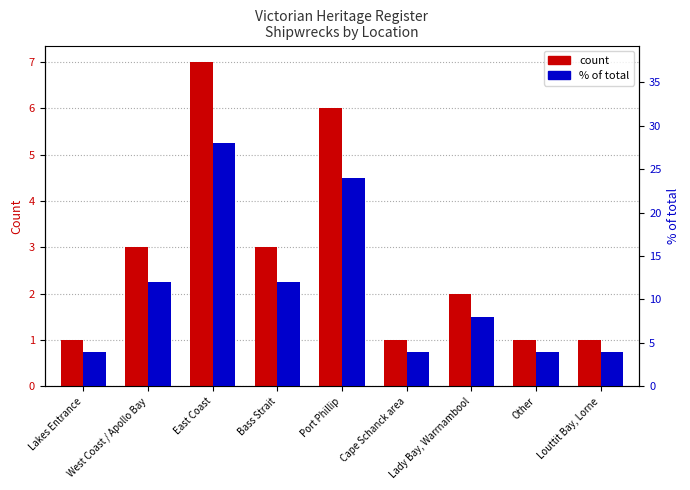

What is the value of the % of total bar at the 4th from the left?

12.0